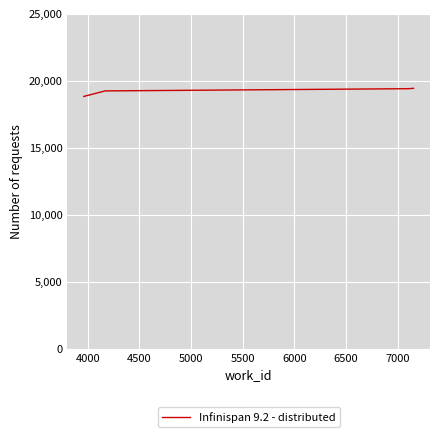

How many distinct data groups are displayed?

1